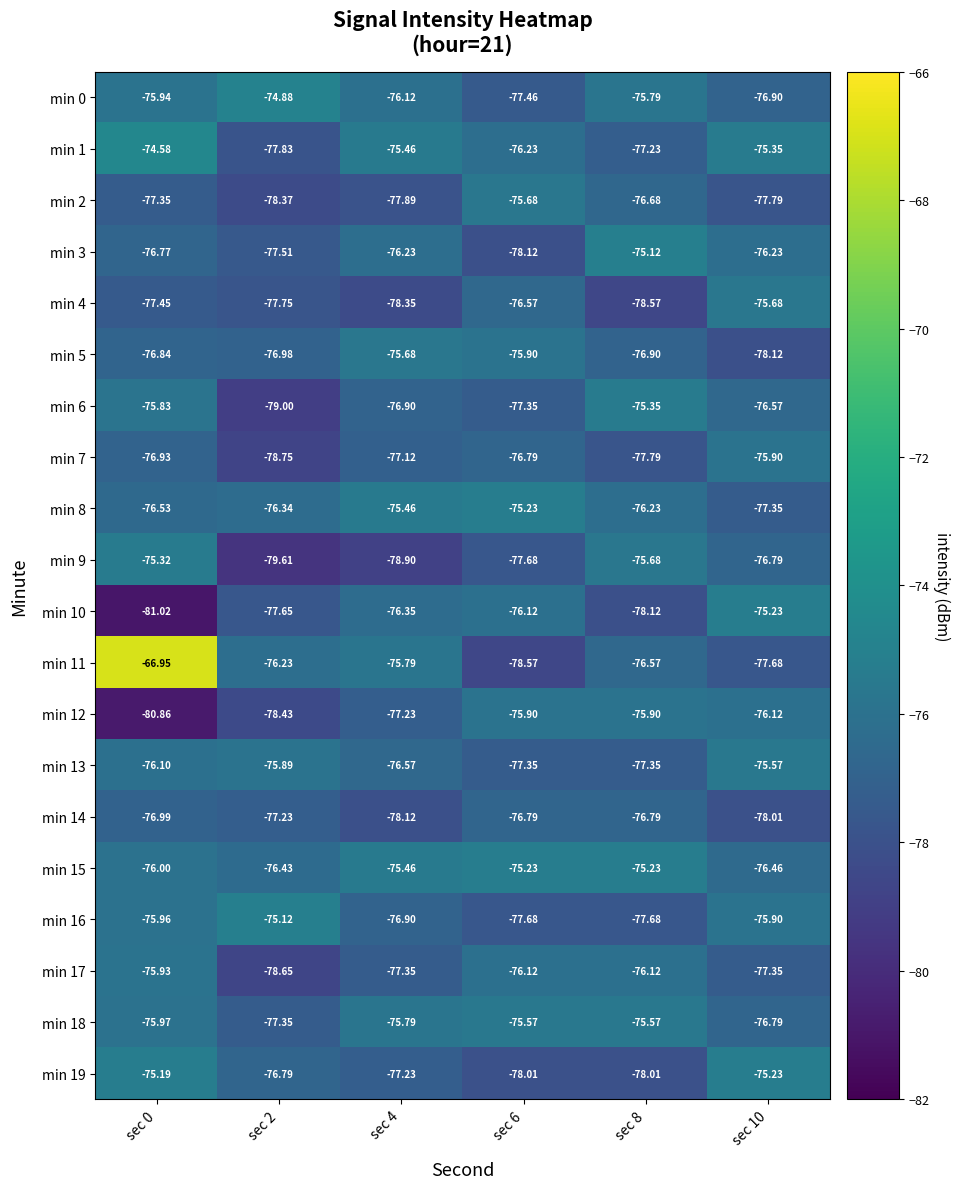

Is the value of min 17 at sec 10 greater than the value of min 12 at sec 6?

No